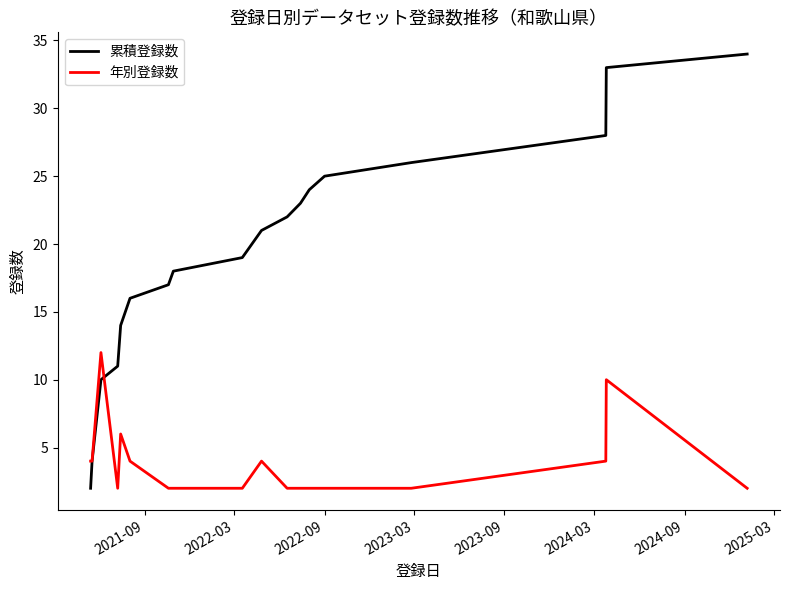

Which series has the largest total across all categories?

累積登録数